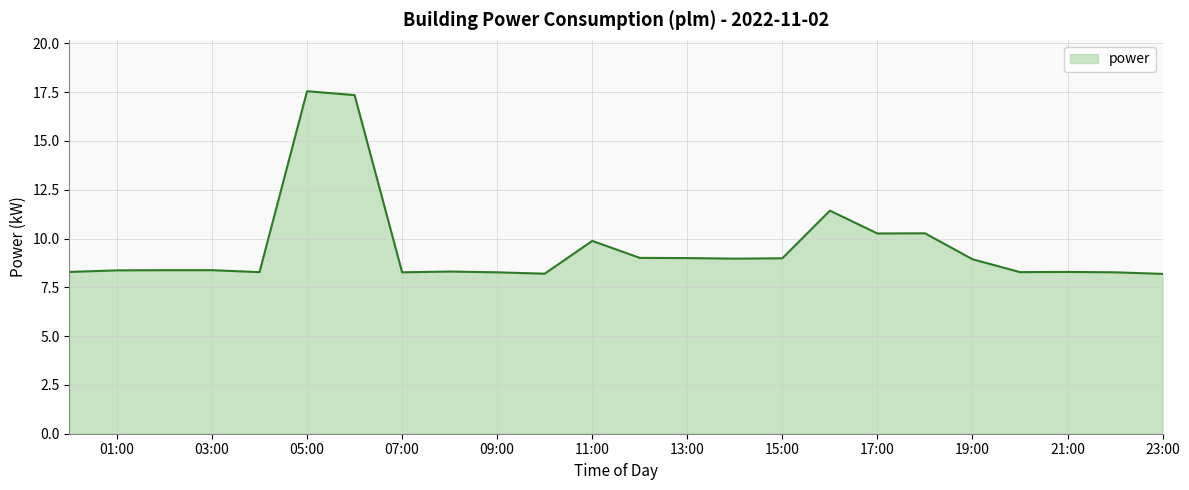

What is the difference between the maximum and minimum values?

9.4